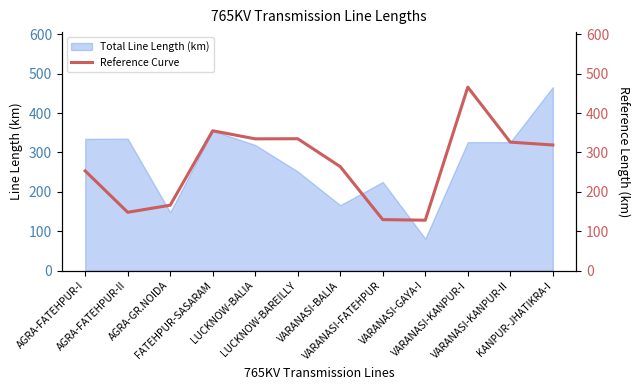

What is the value of the 7th point from the left?

263.9